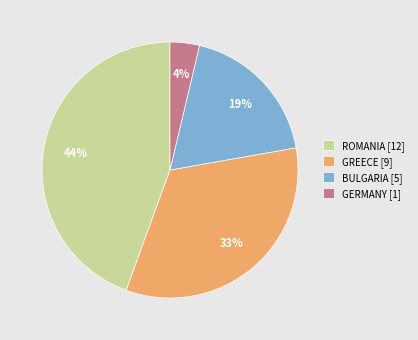

Is it true that ROMANIA [12] is 44% of the pie?

True